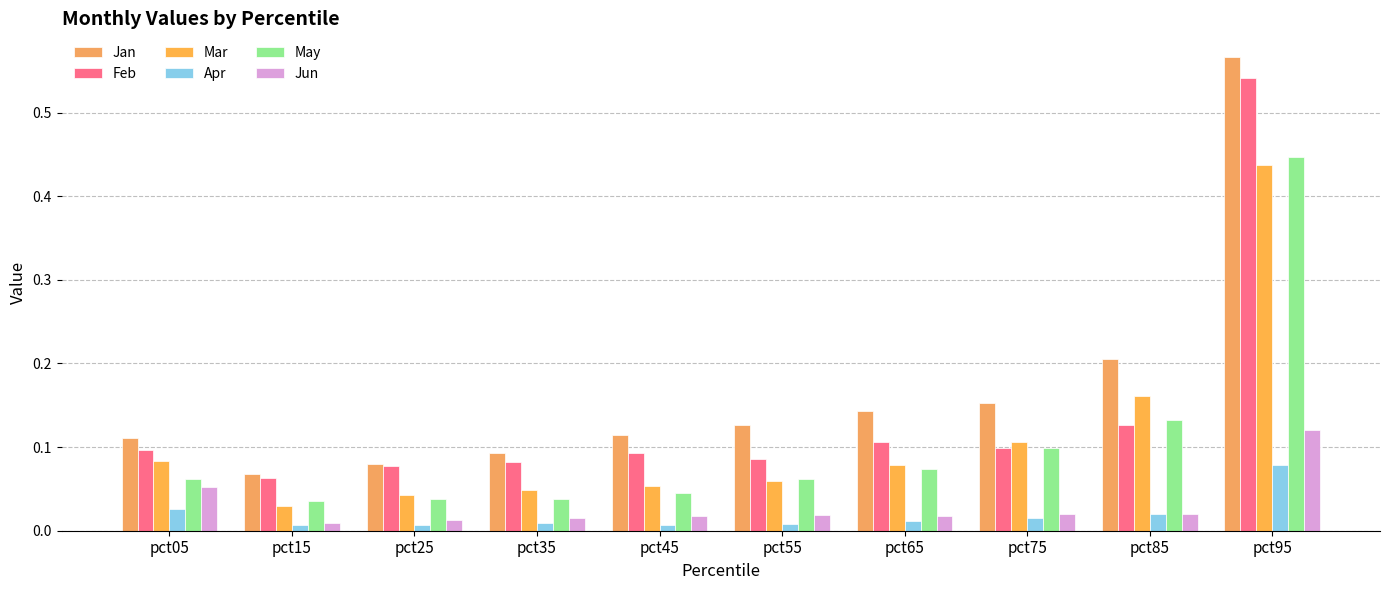

How many groups of bars are there?

10